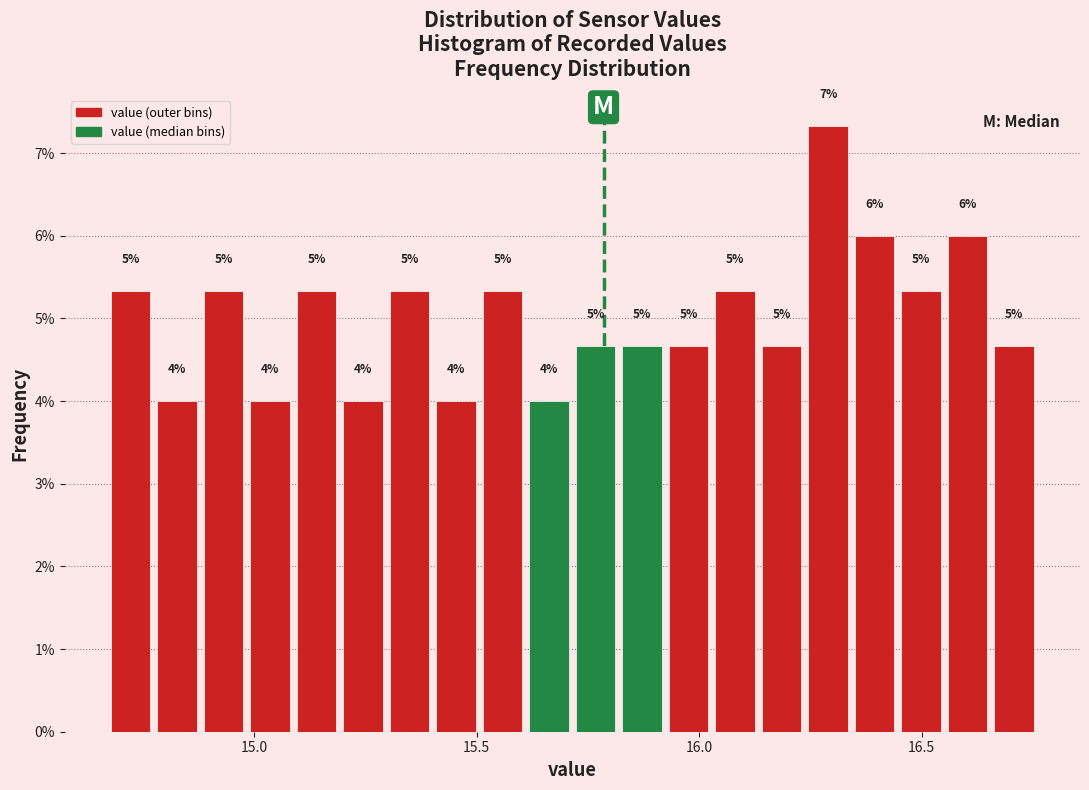

Around what value on the x-axis is the tallest bar? Give the approximate position of its centre, as read against the axis.

16.30